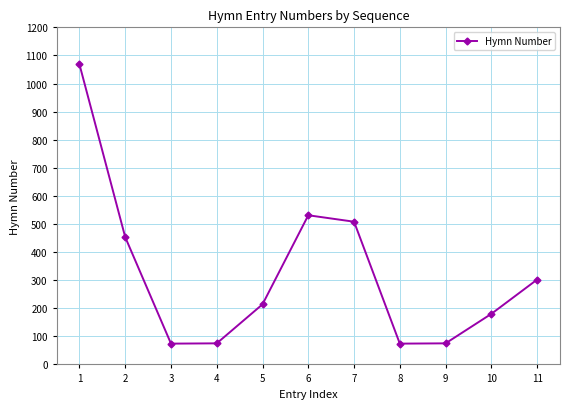

Is it true that the value at 9 is 75?

True